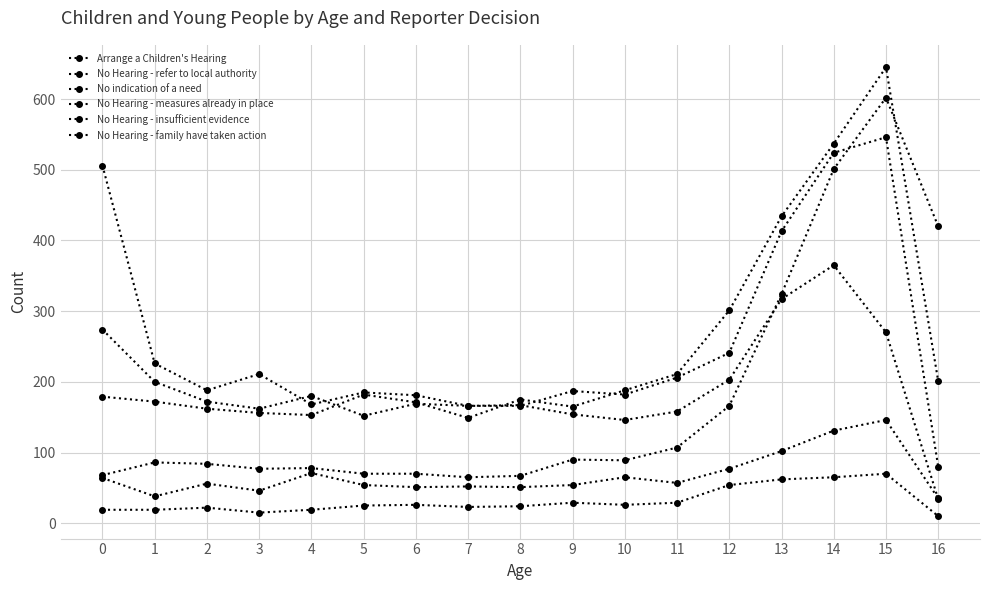

How many values in the No Hearing - refer to local authority series are below 182?

8